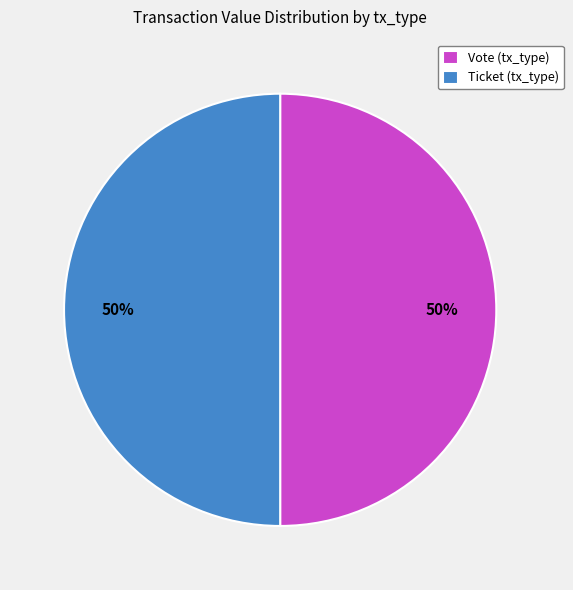

To the nearest percent, what portion does Vote (tx_type) represent?

50%